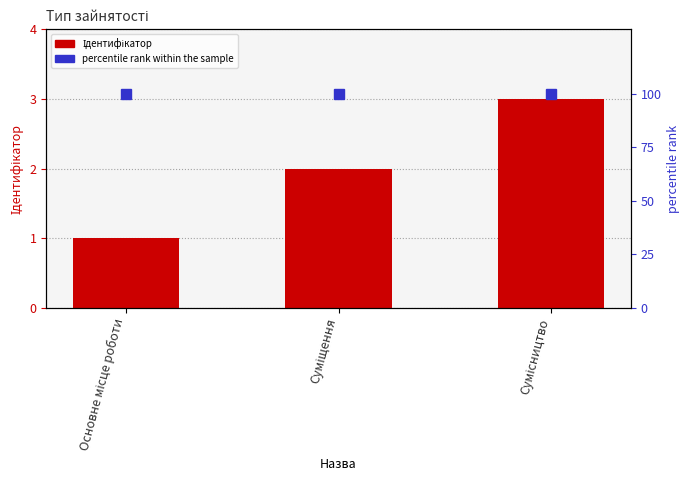

What is the label of the 1st bar from the left?

Основне місце роботи